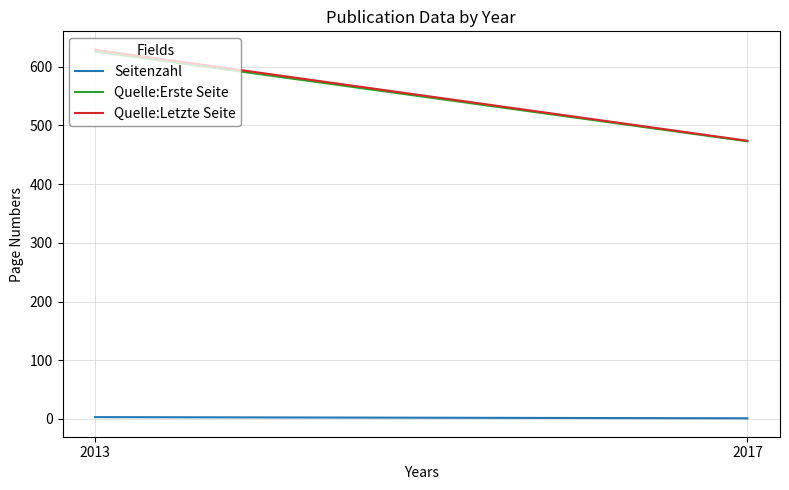

What are all the series names shown in the legend?

Seitenzahl, Quelle:Erste Seite, Quelle:Letzte Seite